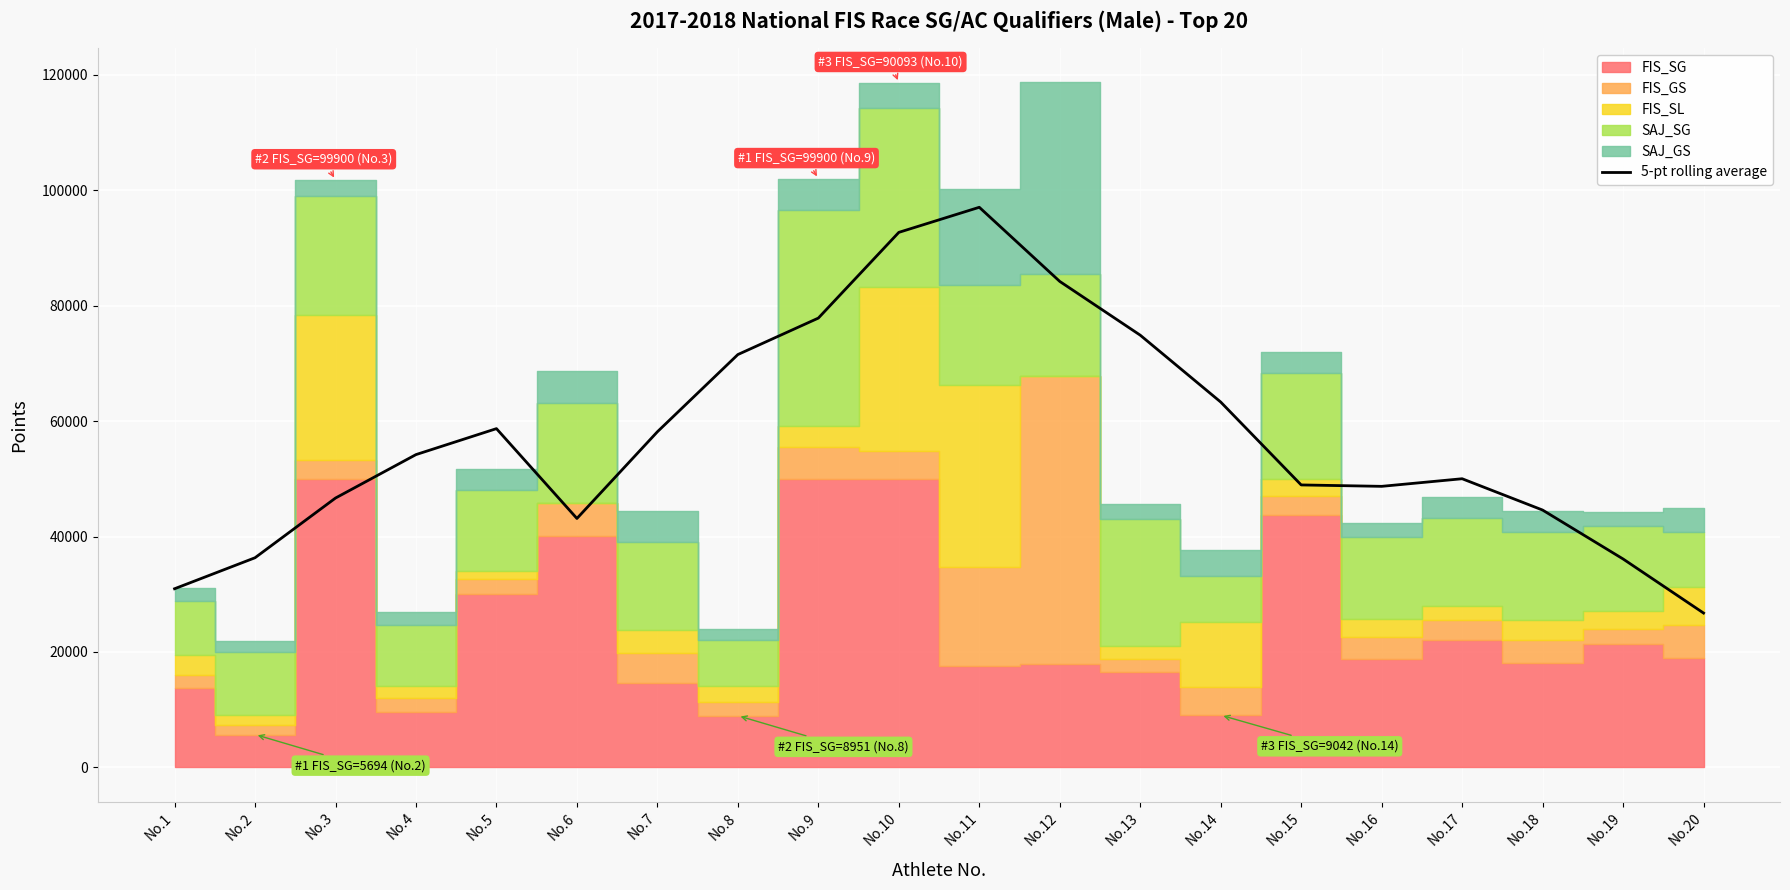

How many interior local valleys (lower than both neighbors) does the data have?

2